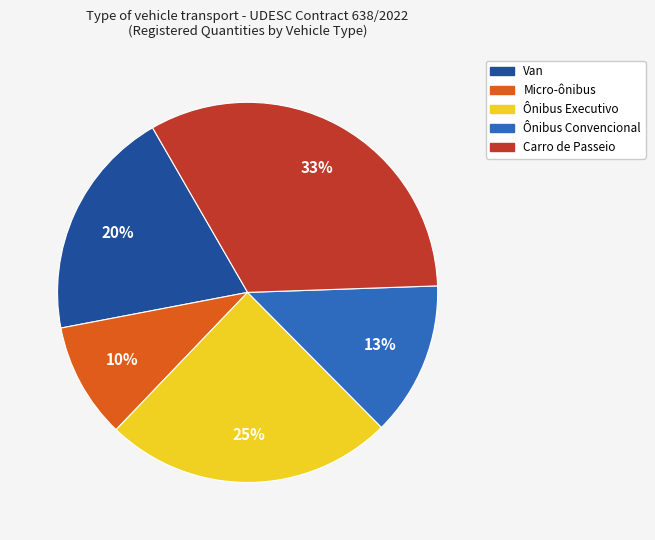

Is the sum of Micro-ônibus and Van greater than half?

No